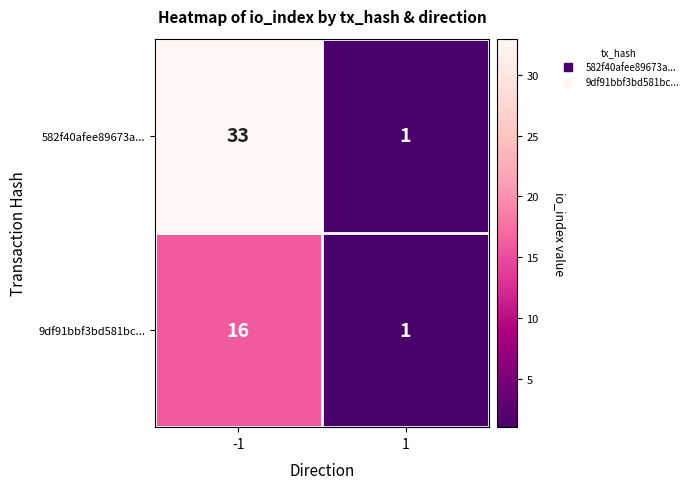

Which series has the largest total across all categories?

582f40afee89673a...